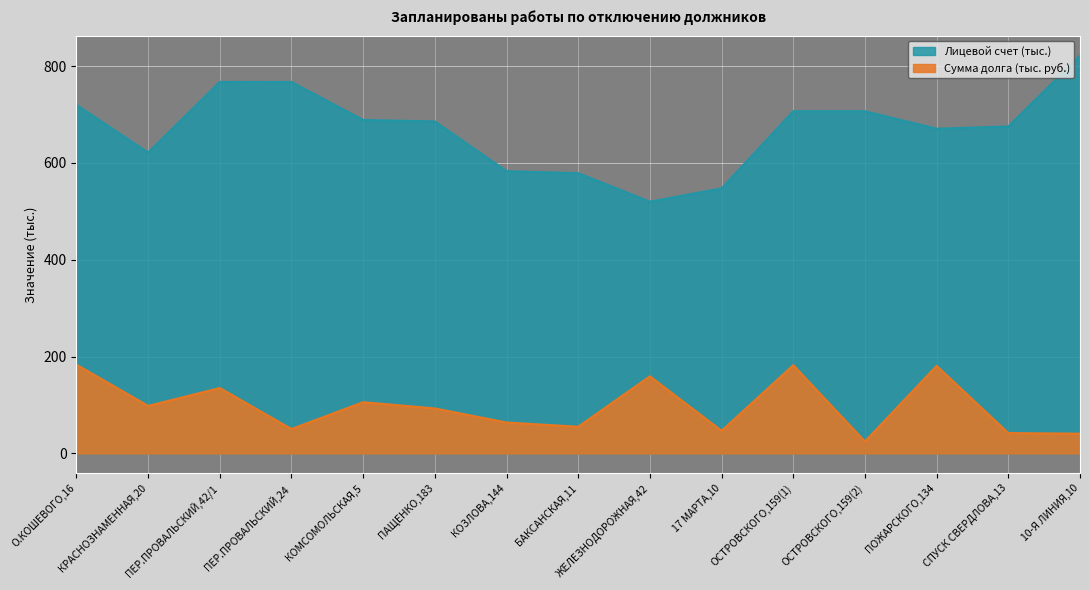

How many interior local peaks does the Сумма долга series have?

5